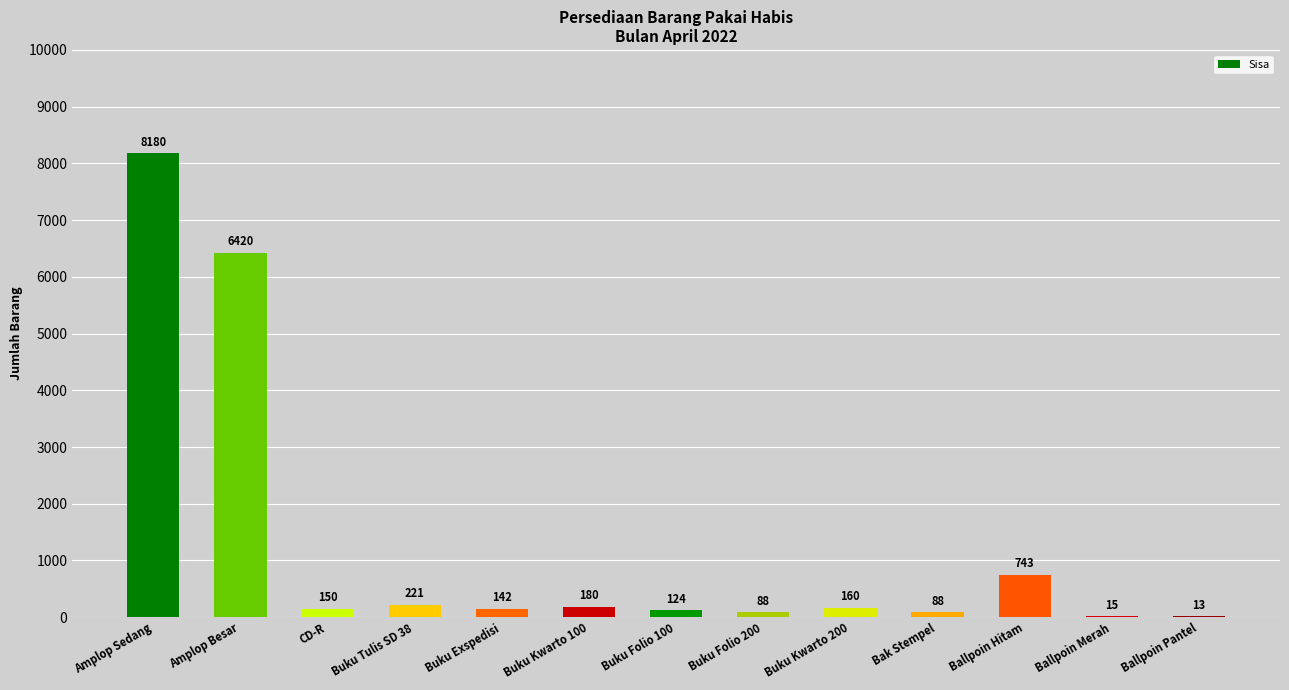

What is the sum of the values at Buku Kwarto 100 and Bak Stempel?

268